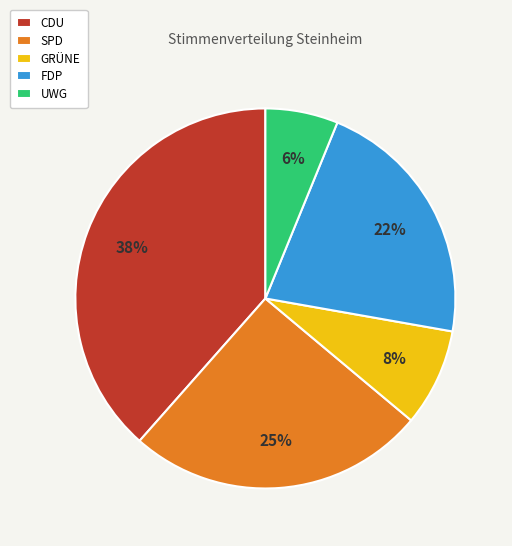

To the nearest percent, what is the difference between the largest and smallest slice percentages?

32%